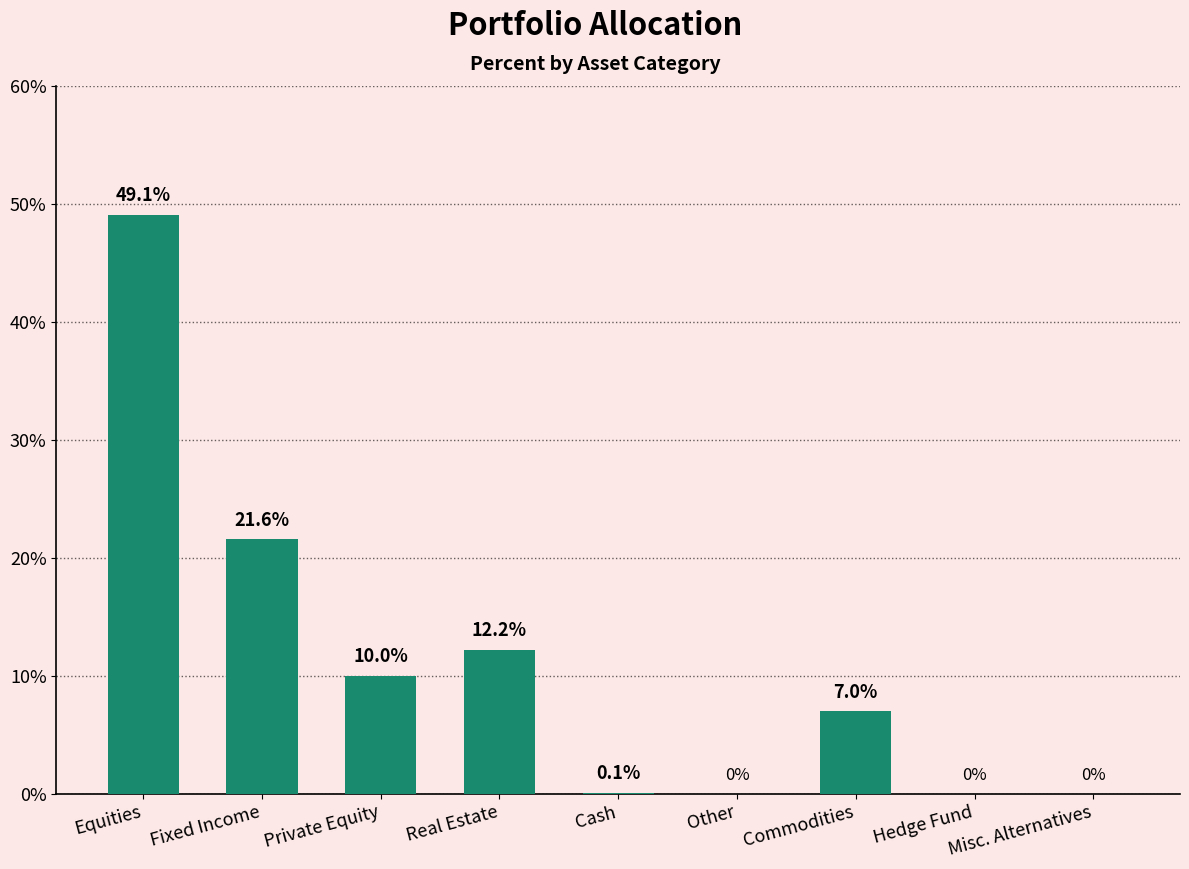

The chart shows a value of 30.1 at Fixed Income. True or false?

False